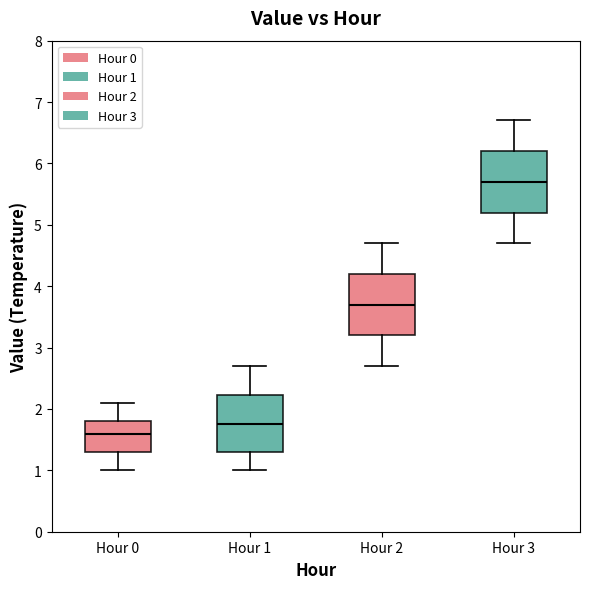

Which box's median line is the lowest?

Hour 0